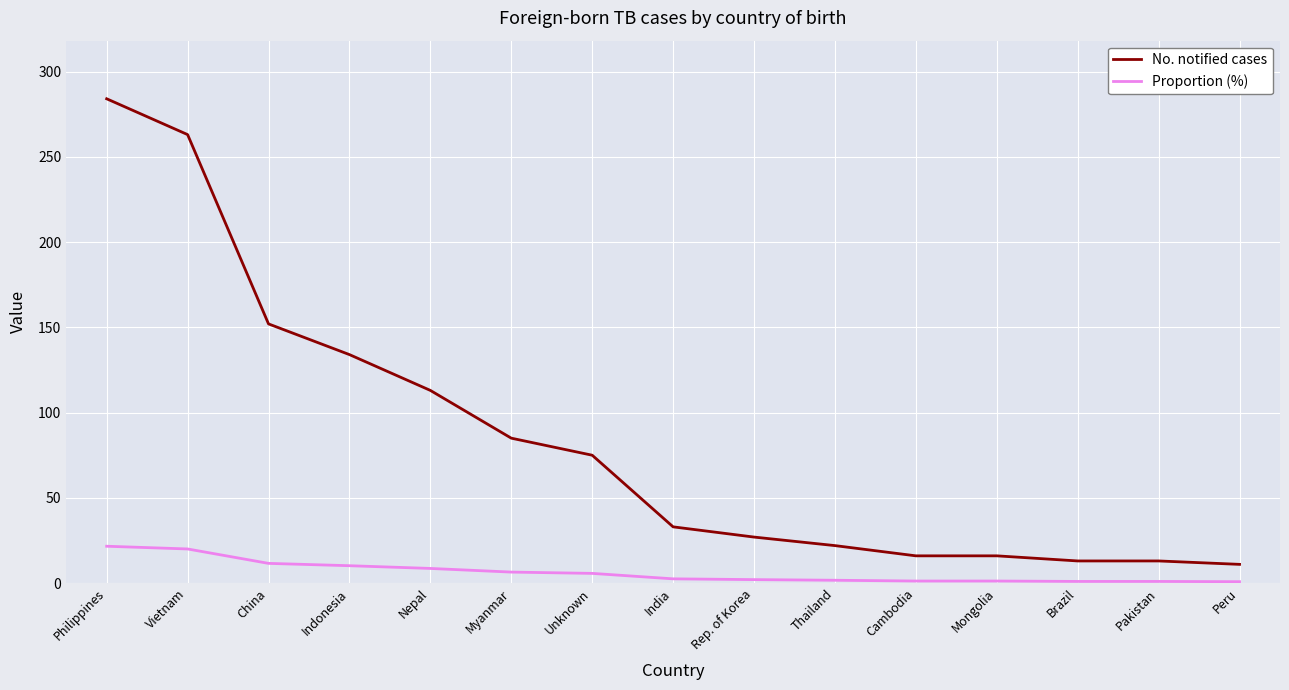

What is the difference between the maximum and minimum values in the Proportion (%) series?

20.8